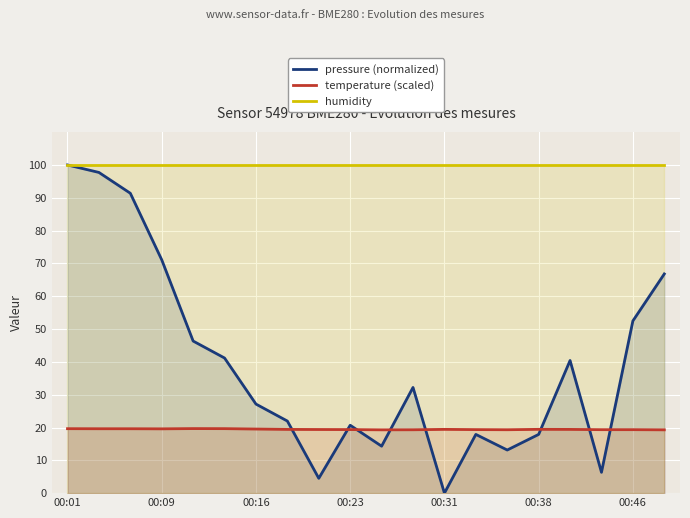

At 16, list the series in order from largest to smallest.

humidity, pressure (normalized), temperature (scaled)